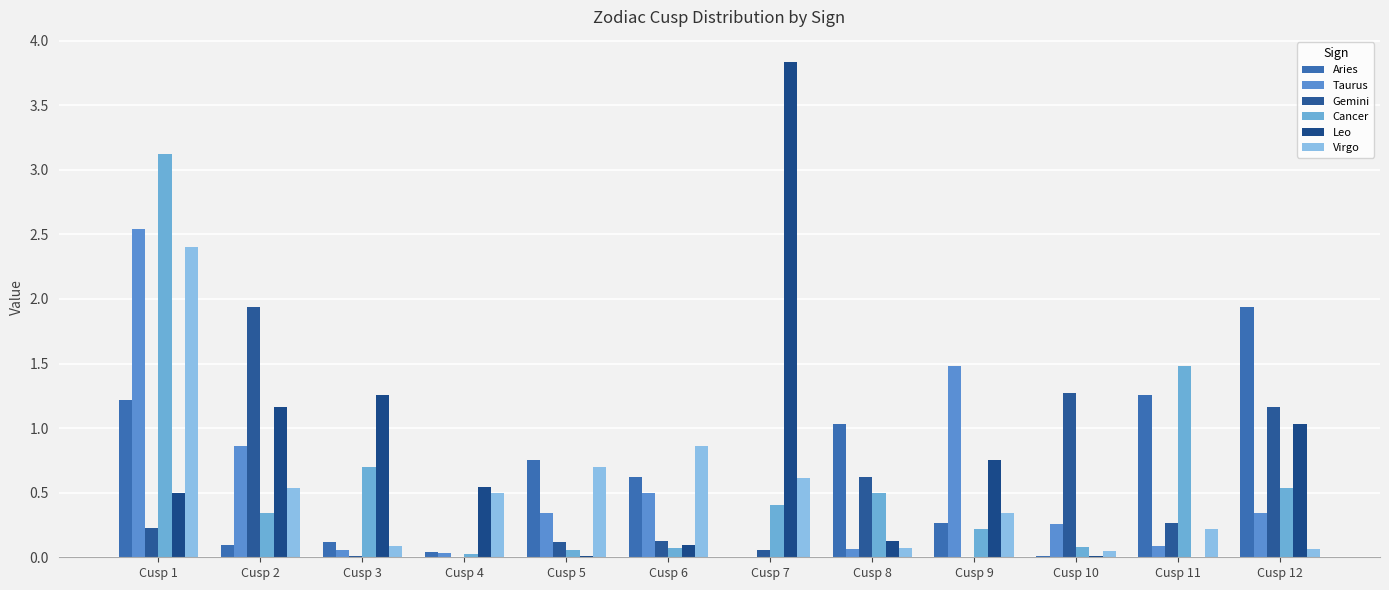

How many categories are shown in the chart?

12